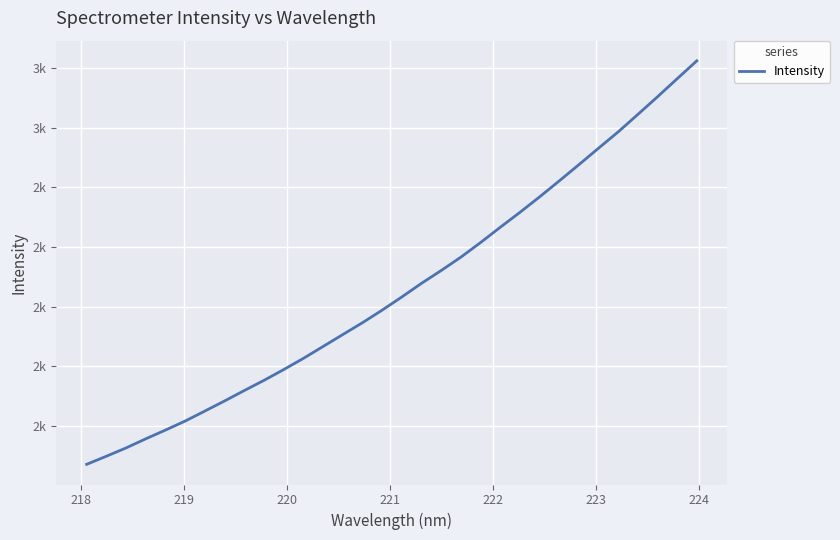

True or false: the data has more than 2 interior local peaks.

False